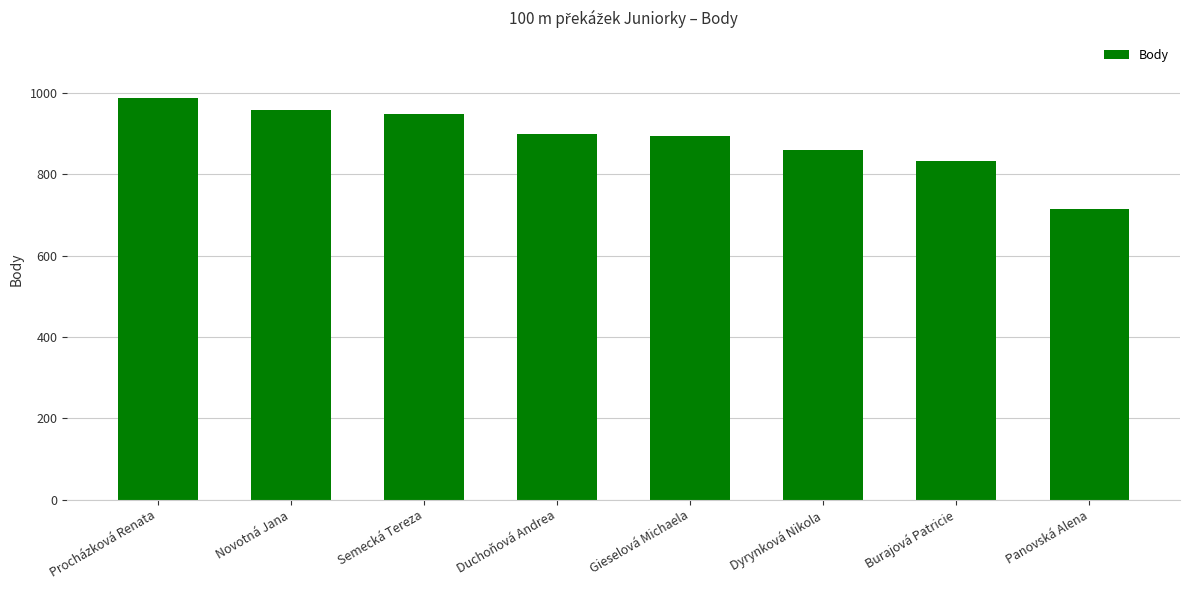

Where does the data first go above 899?

Procházková Renata